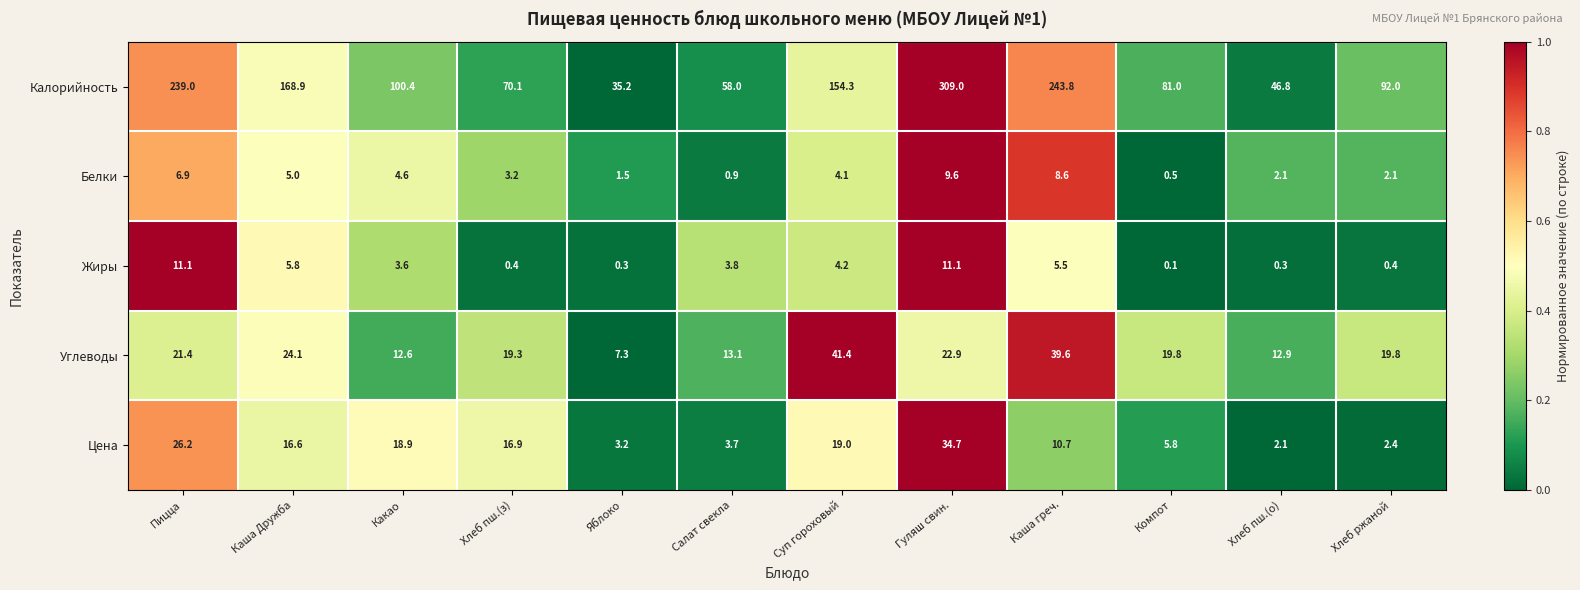

What is the sum of all Цена values?

160.2